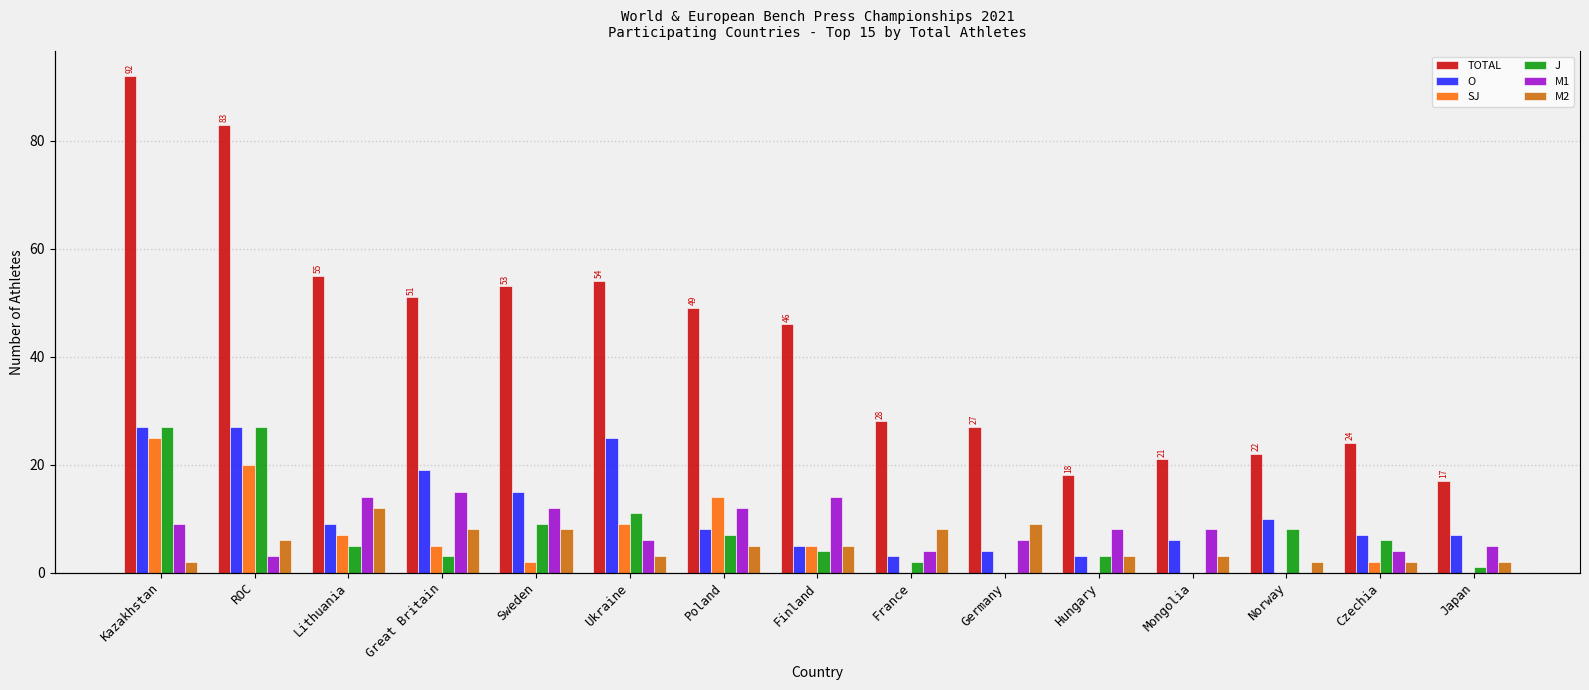

Which series has the widest spread of values?

TOTAL